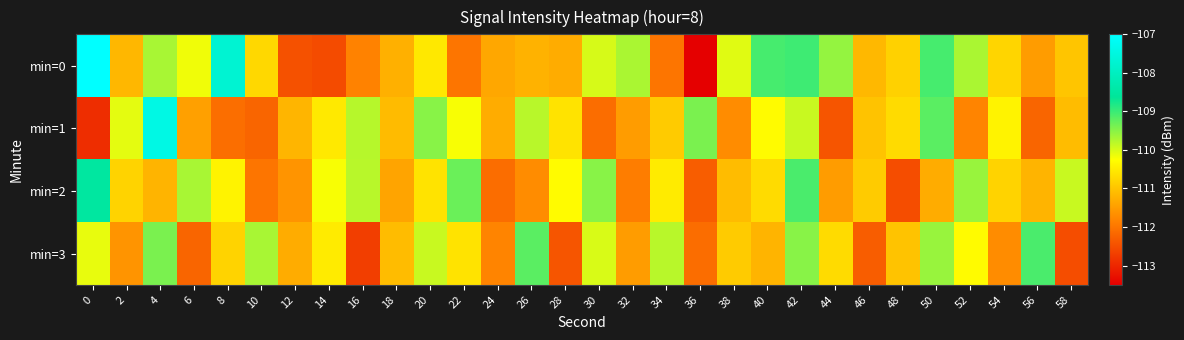

At how many categories does at least one series exceed -112?

30